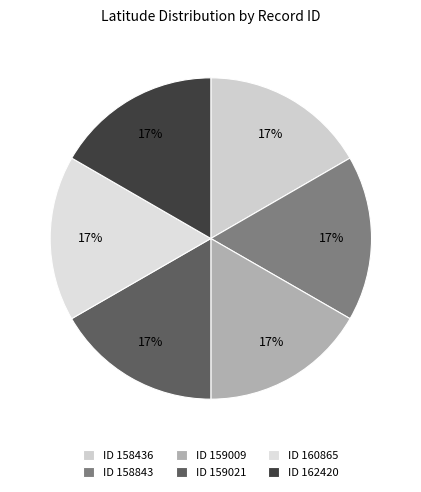

How many slices are in this pie chart?

6